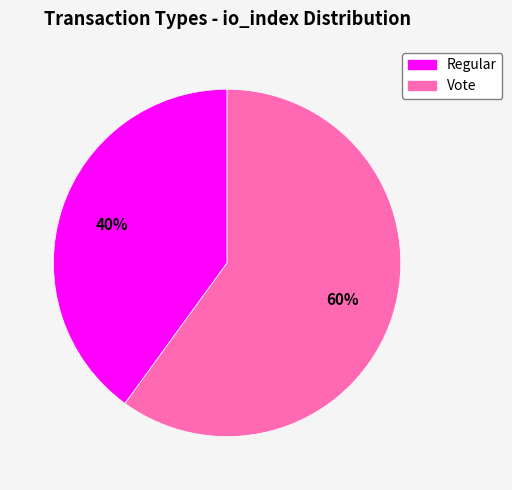

To the nearest percent, what is the average slice percentage?

50%